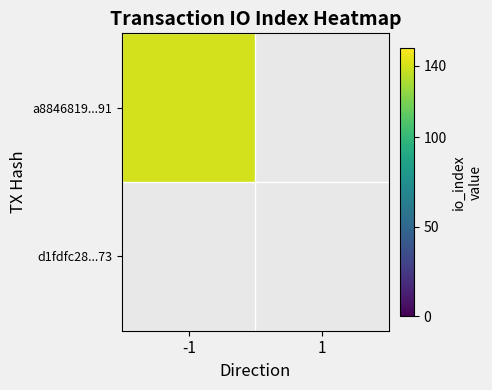

Rank the series by their average value, from lowest to highest.

d1fdfc28098ede59c87dbce962093b40a6d5973, a8846819ba6a72da799453749bc21406688ff91